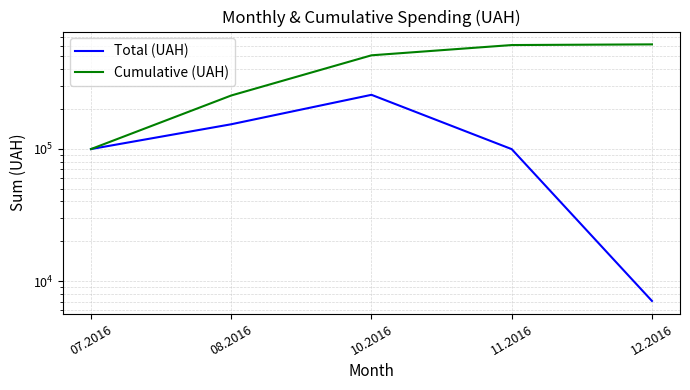

What is the difference between the Total (UAH) values at 12.2016 and 11.2016?

92237.8